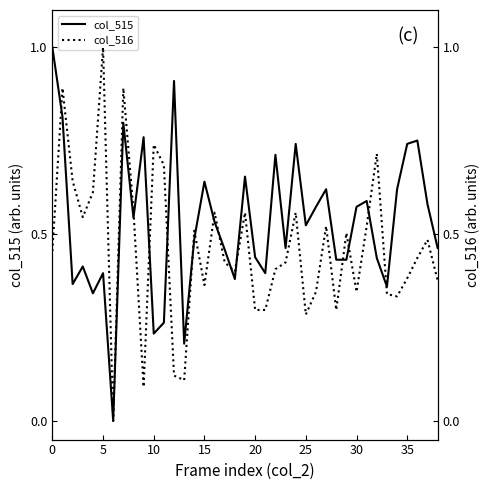

What is the highest value of the col_515 series?

1.0